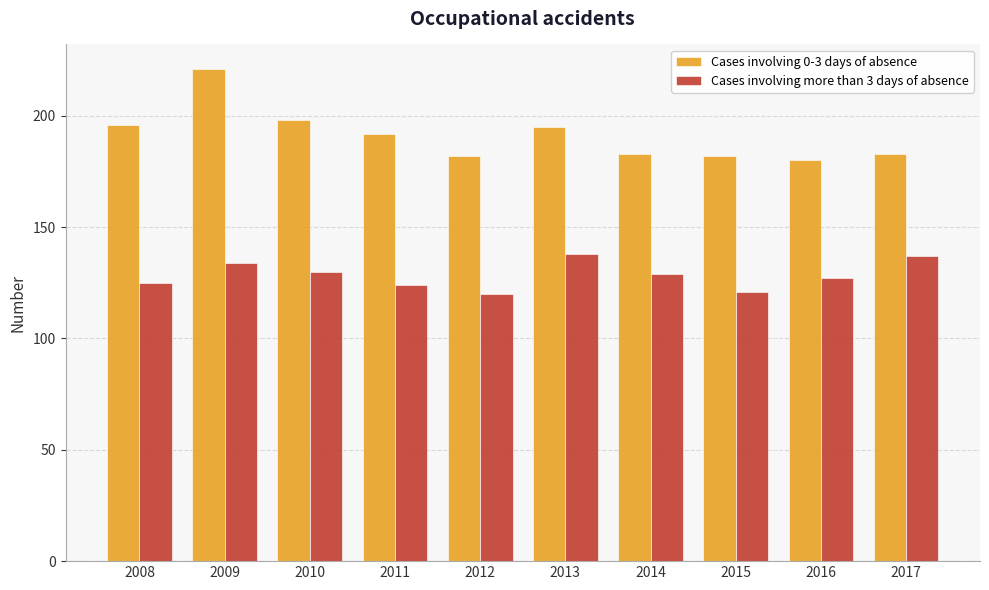

Reading left to right, list all the values displayed in this chart.

Cases involving 0-3 days of absence: 2008=196	2009=221	2010=198	2011=192	2012=182	2013=195	2014=183	2015=182	2016=180	2017=183
Cases involving more than 3 days of absence: 2008=125	2009=134	2010=130	2011=124	2012=120	2013=138	2014=129	2015=121	2016=127	2017=137